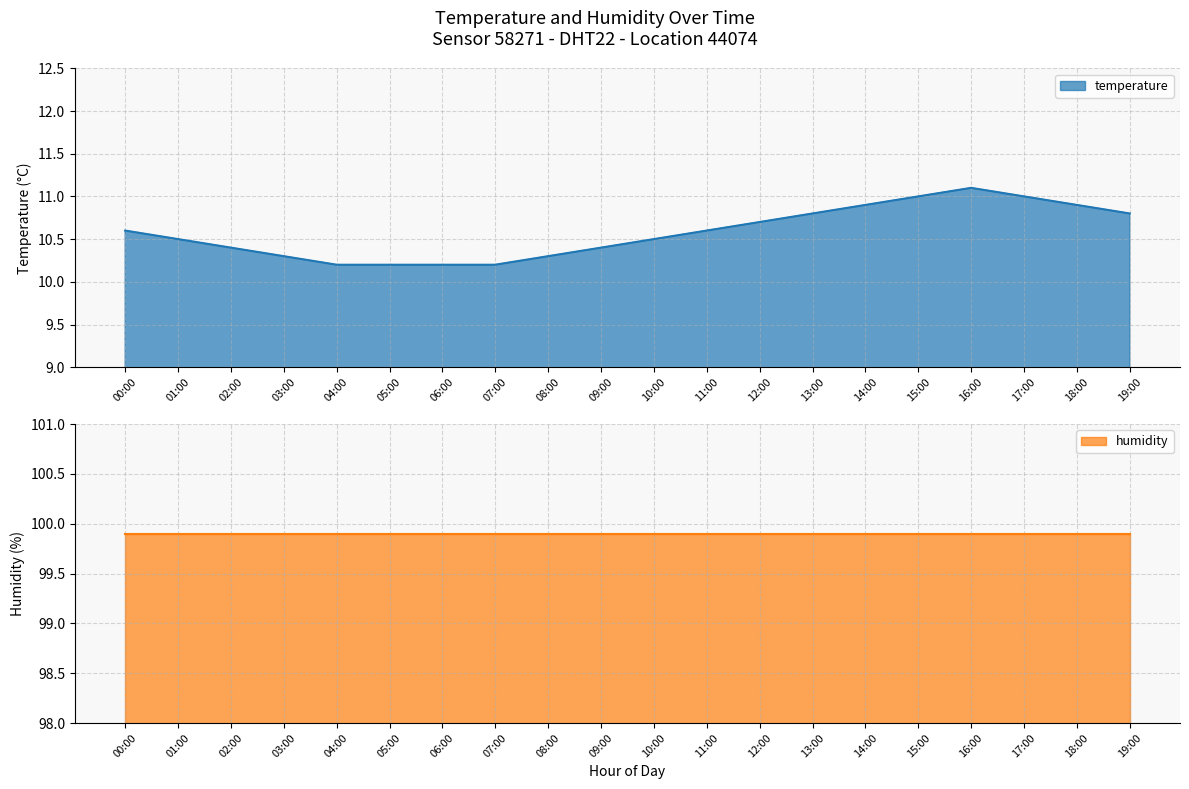

Where is the first local maximum?

16:00